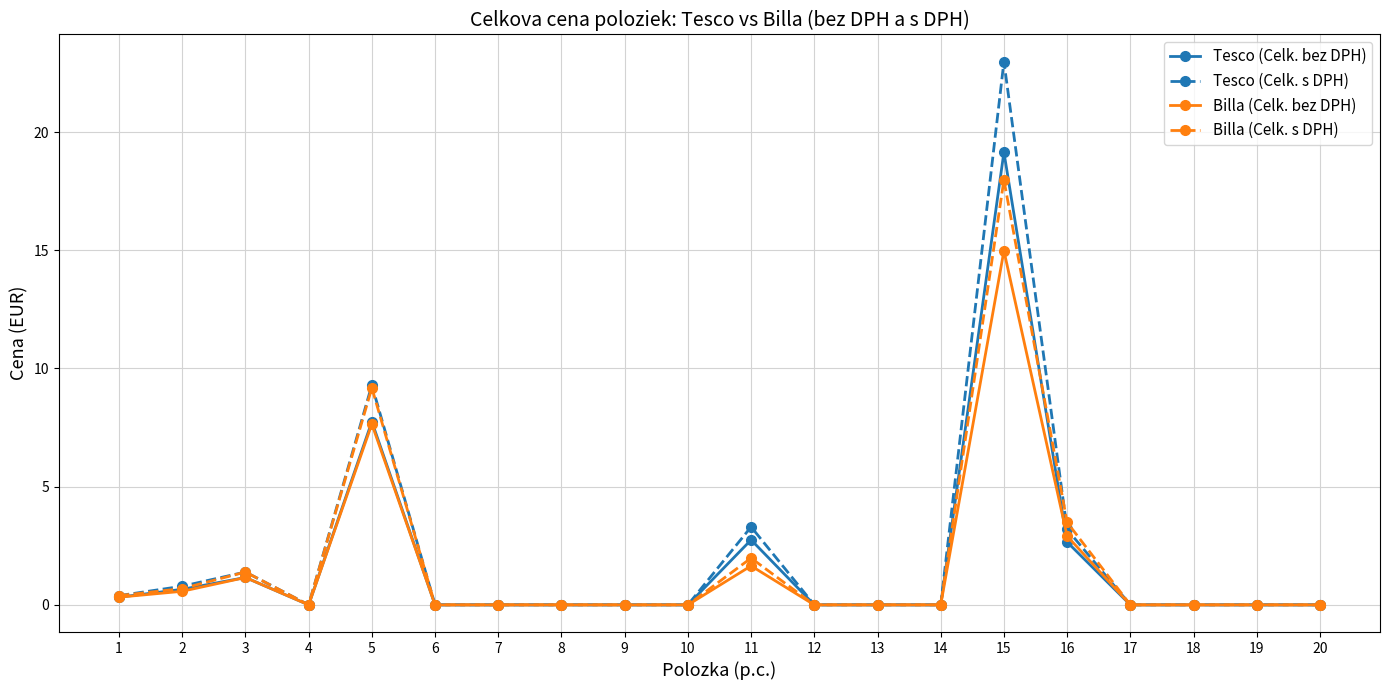

What is the maximum value shown in the chart?

23.0